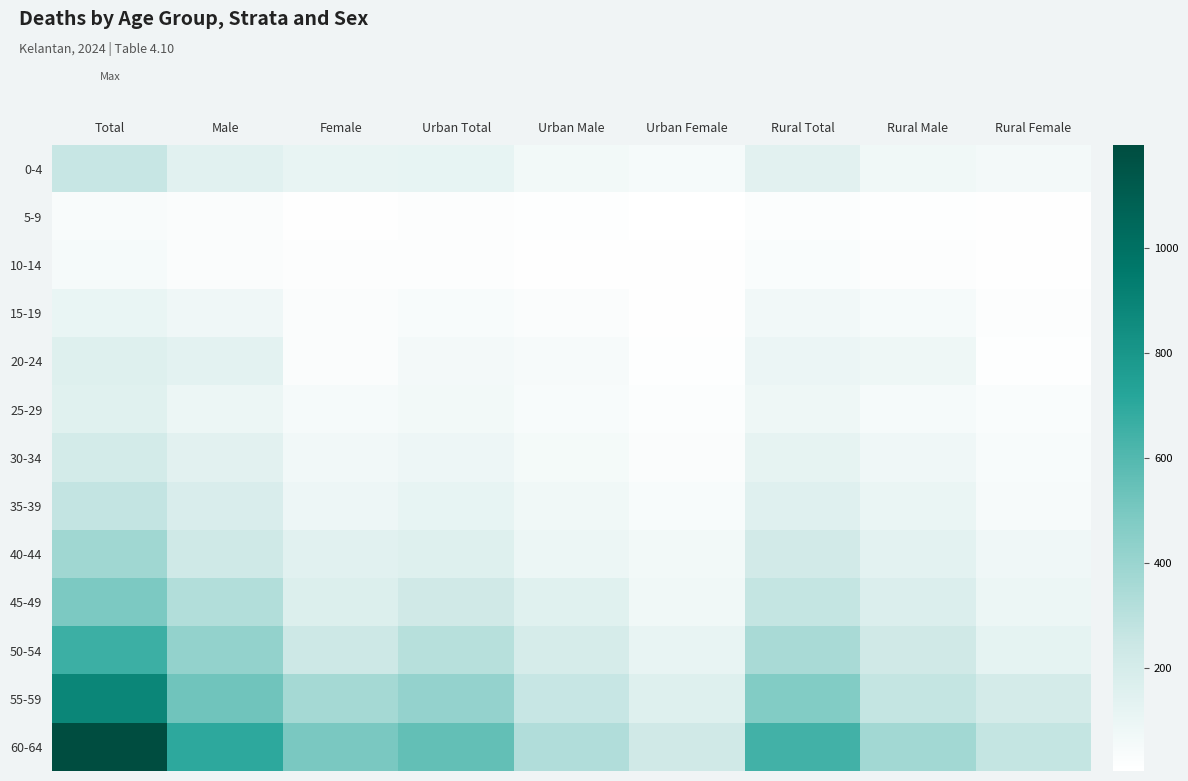

Reading left to right, list all the values displayed in this chart.

0-4: Total=256	Male=144	Female=112	Urban Total=117	Urban Male=67	Urban Female=50	Rural Total=139	Rural Male=77	Rural Female=62
5-9: Total=39	Male=28	Female=11	Urban Total=17	Urban Male=14	Urban Female=3	Rural Total=22	Rural Male=14	Rural Female=8
10-14: Total=50	Male=30	Female=20	Urban Total=19	Urban Male=11	Urban Female=8	Rural Total=31	Rural Male=19	Rural Female=12
15-19: Total=110	Male=81	Female=29	Urban Total=41	Urban Male=30	Urban Female=11	Rural Total=69	Rural Male=51	Rural Female=18
20-24: Total=161	Male=134	Female=27	Urban Total=63	Urban Male=49	Urban Female=14	Rural Total=98	Rural Male=85	Rural Female=13
25-29: Total=149	Male=96	Female=53	Urban Total=66	Urban Male=44	Urban Female=22	Rural Total=83	Rural Male=52	Rural Female=31
30-34: Total=211	Male=140	Female=71	Urban Total=88	Urban Male=58	Urban Female=30	Rural Total=123	Rural Male=82	Rural Female=41
35-39: Total=271	Male=181	Female=90	Urban Total=117	Urban Male=76	Urban Female=41	Rural Total=154	Rural Male=105	Rural Female=49
40-44: Total=377	Male=231	Female=146	Urban Total=160	Urban Male=94	Urban Female=66	Rural Total=217	Rural Male=137	Rural Female=80
45-49: Total=490	Male=323	Female=167	Urban Total=223	Urban Male=150	Urban Female=73	Rural Total=267	Rural Male=173	Rural Female=94
50-54: Total=656	Male=418	Female=238	Urban Total=308	Urban Male=195	Urban Female=113	Rural Total=348	Rural Male=223	Rural Female=125
55-59: Total=885	Male=521	Female=364	Urban Total=415	Urban Male=255	Urban Female=160	Rural Total=470	Rural Male=266	Rural Female=204
60-64: Total=1196	Male=702	Female=494	Urban Total=554	Urban Male=328	Urban Female=226	Rural Total=642	Rural Male=374	Rural Female=268